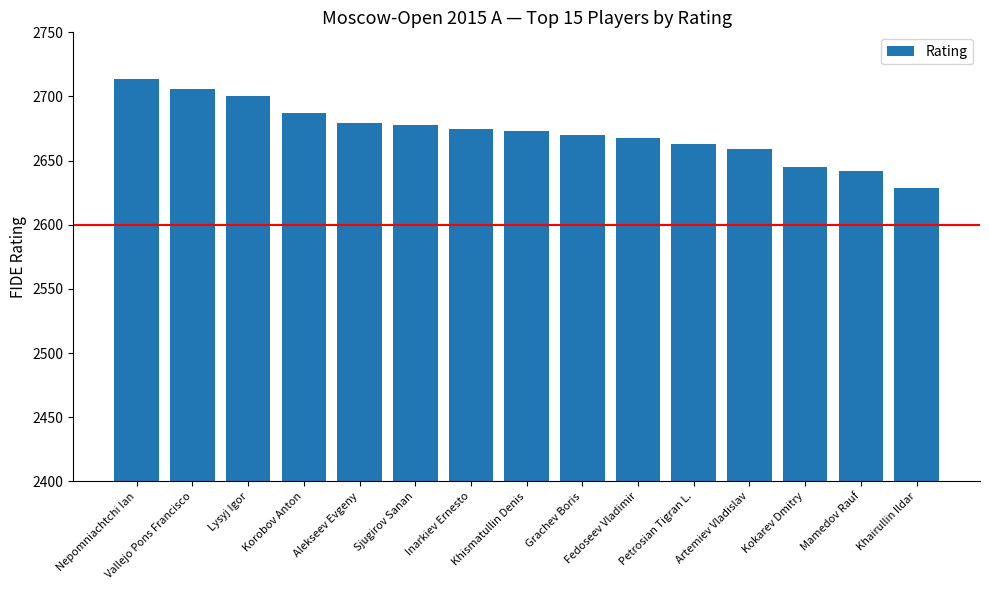

What is the smallest value displayed?

2629